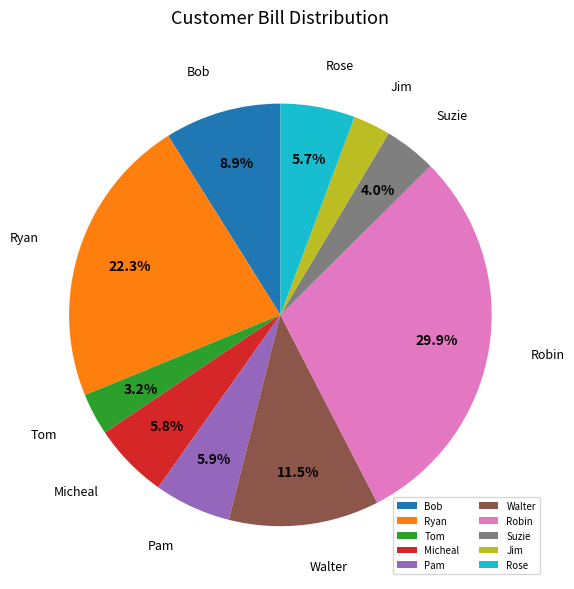

How much of the chart is everything except Tom?

96.8%